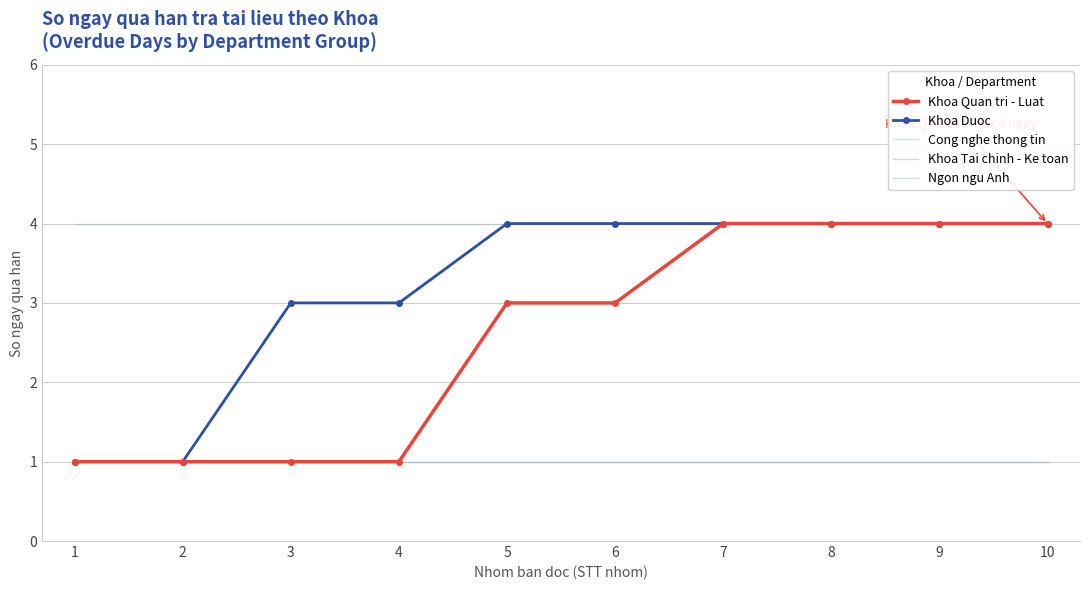

Reading left to right, list all the values displayed in this chart.

Khoa Quan tri - Luat: 1	1	1	1	3	3	4	4	4	4
Khoa Duoc: 1	1	3	3	4	4	4	4	4	4
Cong nghe thong tin: 1	1	1	1	1	1	1	1	1	1
Khoa Tai chinh - Ke toan: 4	4	4	4	4	4	4	4	4	4
Ngon ngu Anh: 1	1	1	1	1	1	1	1	1	1